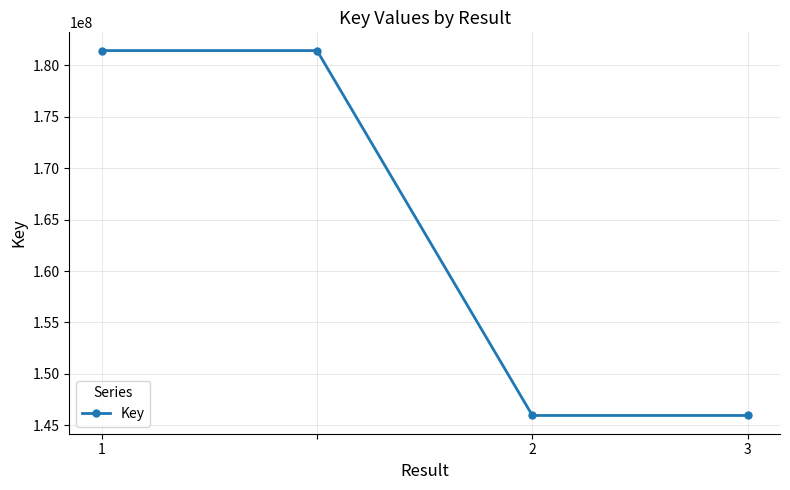

What is the average value?

163693701